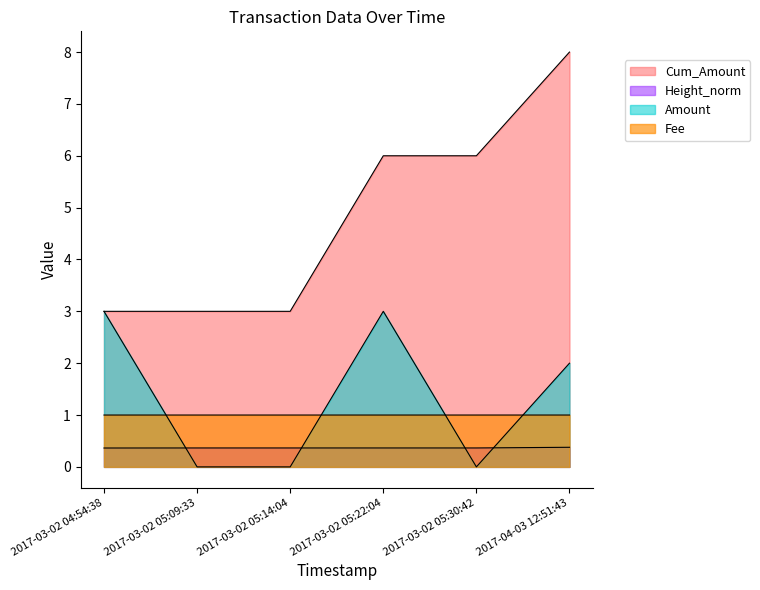

What is the spread (max minus min) of values at 2017-03-02 05:14:04?

3.0